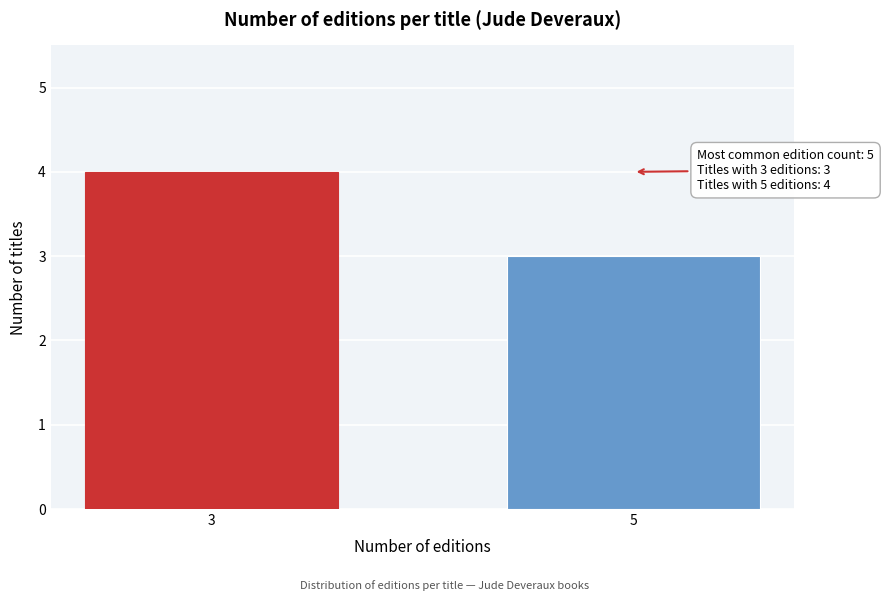

Reading left to right, list all the values displayed in this chart.

3=4	5=3